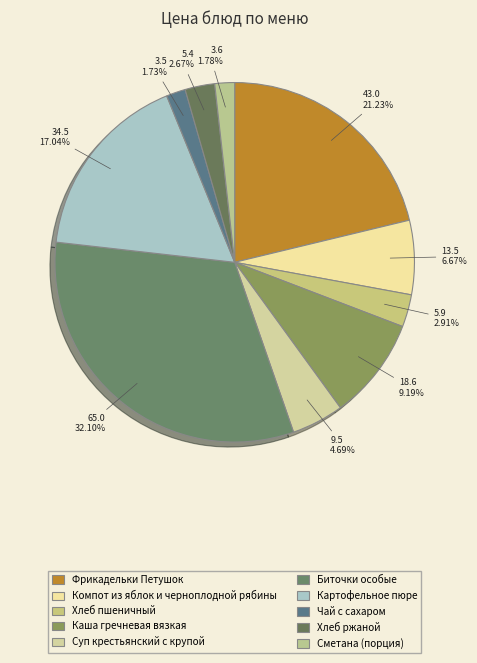

Does Суп крестьянский с крупой represent more than half of the total?

No